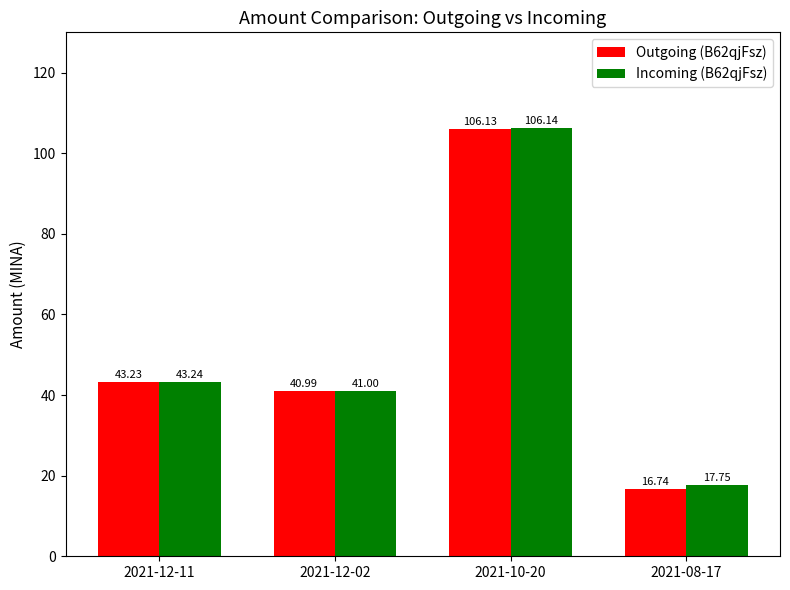

What is the average value of the Outgoing (B62qjFsz) series?

51.8